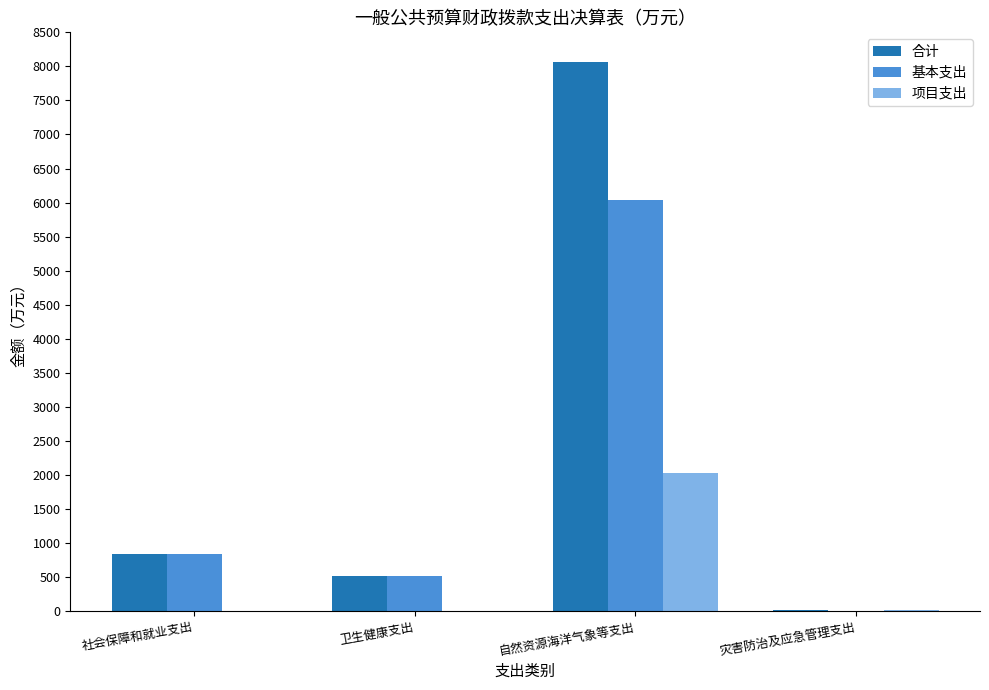

Which series changed the most between 社会保障和就业支出 and 自然资源海洋气象等支出?

合计